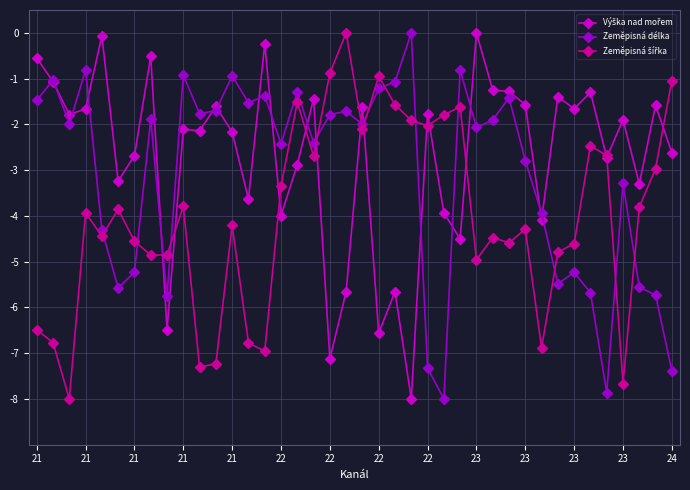

What is the minimum value shown in the chart?

-8.0